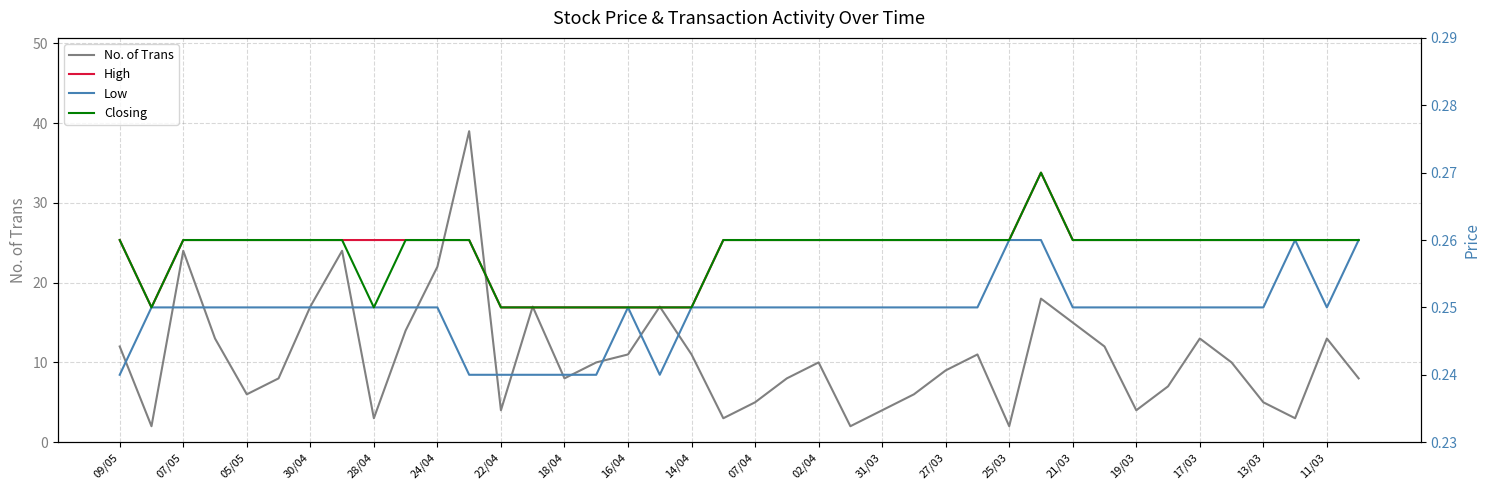

Does the chart have visible grid lines?

Yes